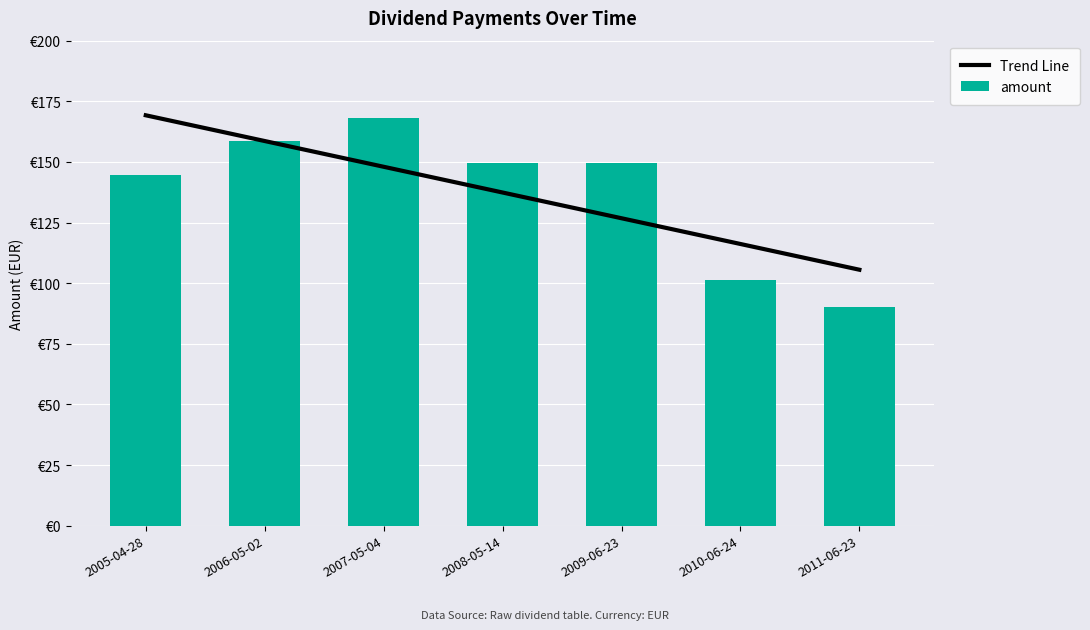

What is the difference between the Trend Line values at 2007-05-04 and 2011-06-23?

42.5